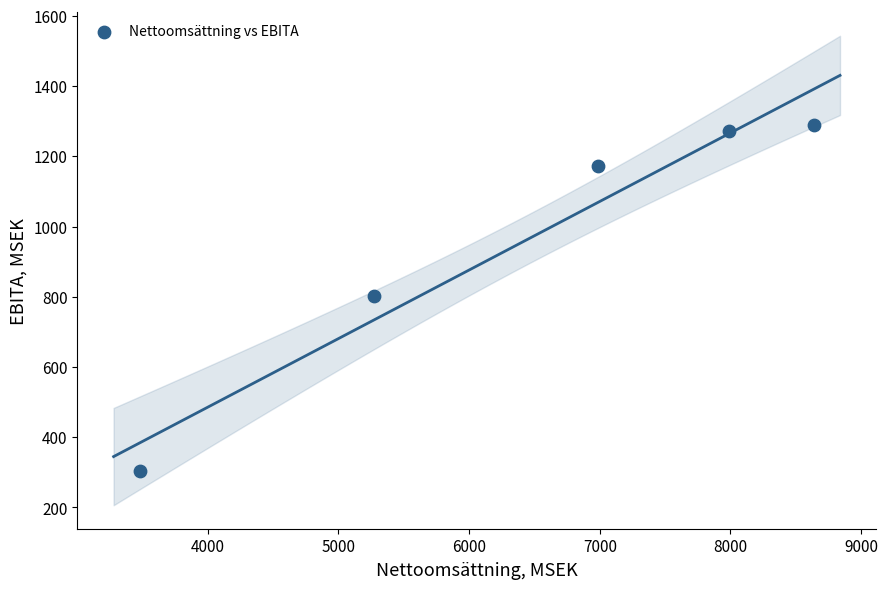

What is the range of X values (max minus min)?

5160